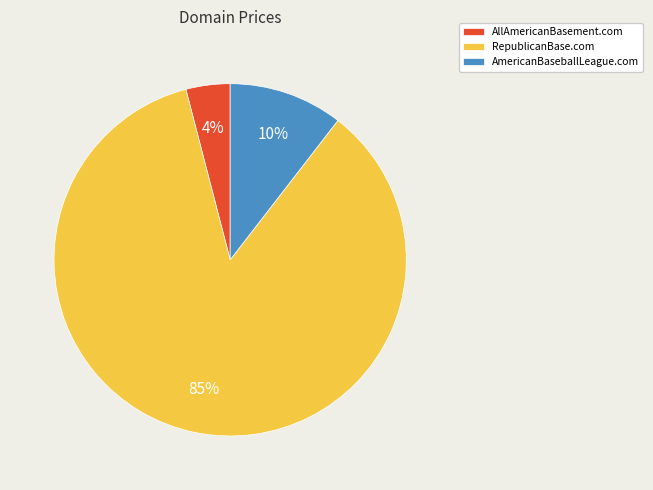

To the nearest percent, what is the combined percentage of RepublicanBase.com and AmericanBaseballLeague.com?

96%